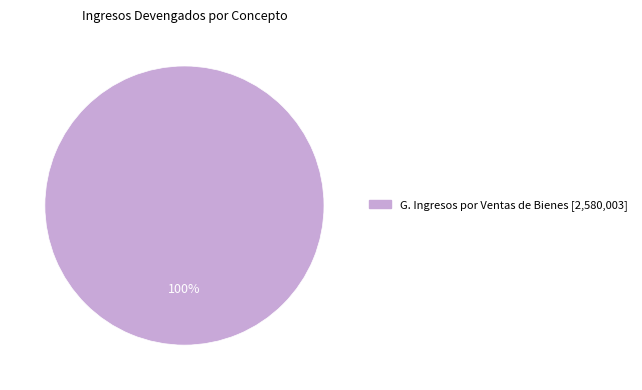

Does any single category account for the majority?

Yes